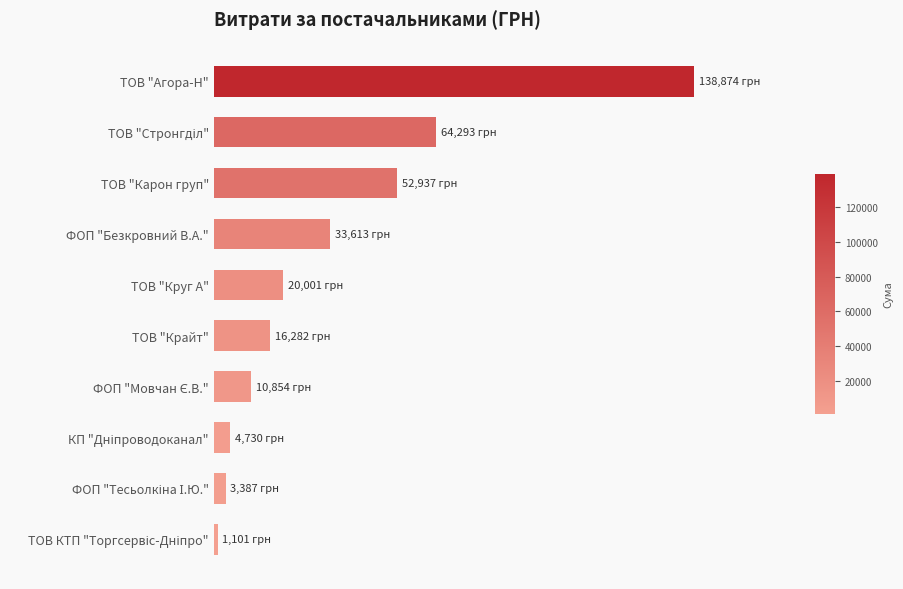

Does the chart contain any negative values?

No